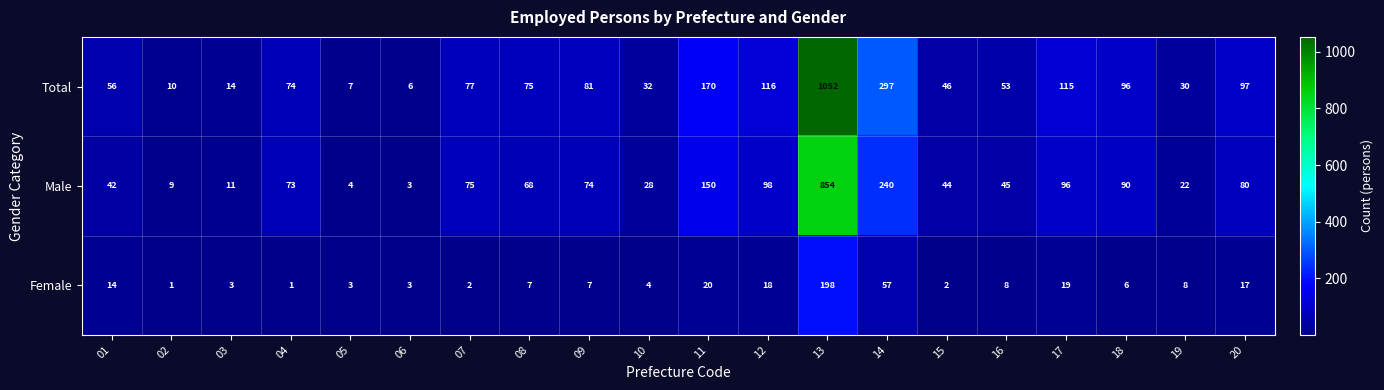

What is the smallest value displayed?

1